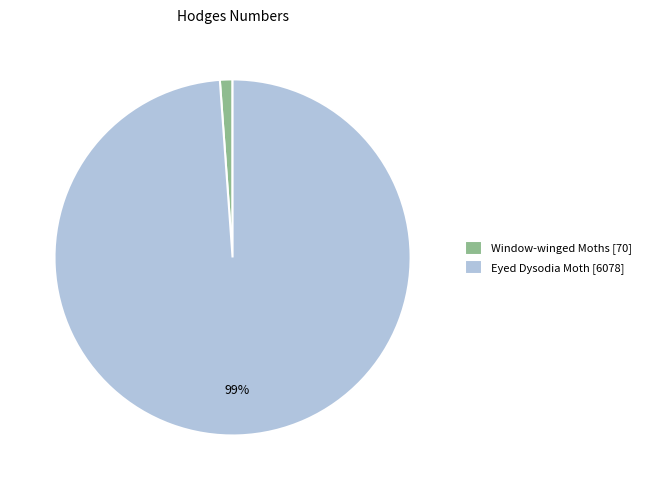

To the nearest percent, what is the combined percentage of Window-winged Moths and Eyed Dysodia Moth?

100%